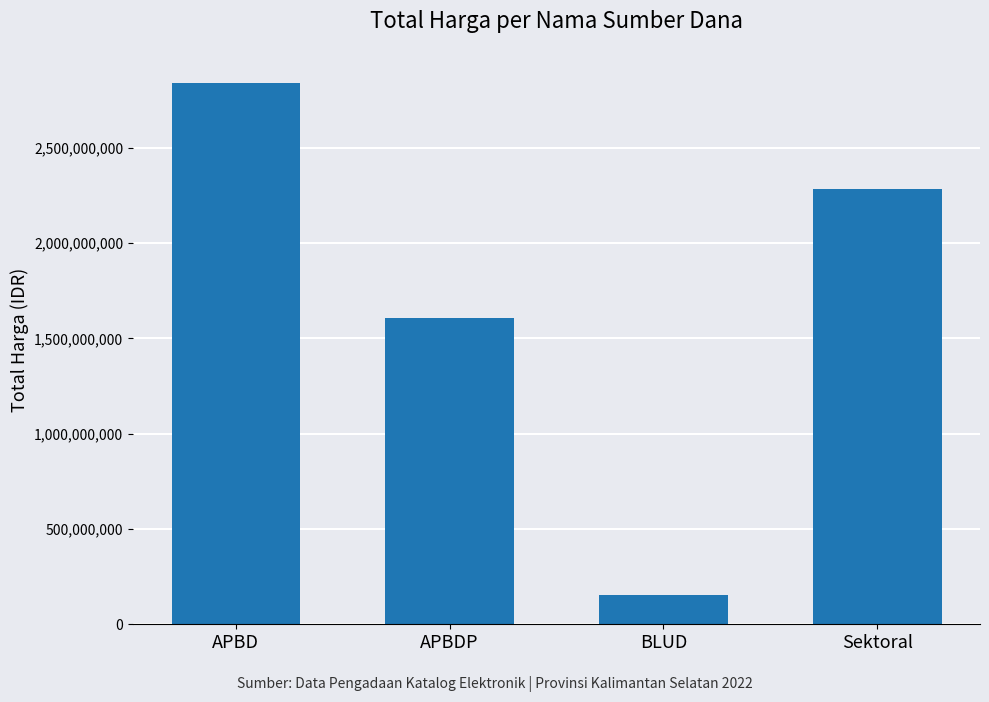

What is the change in value from APBD to Sektoral?

-557338505